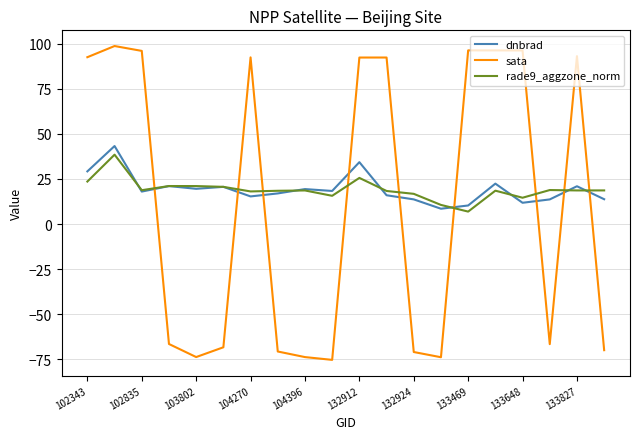

What is the minimum value for dnbrad?

8.5